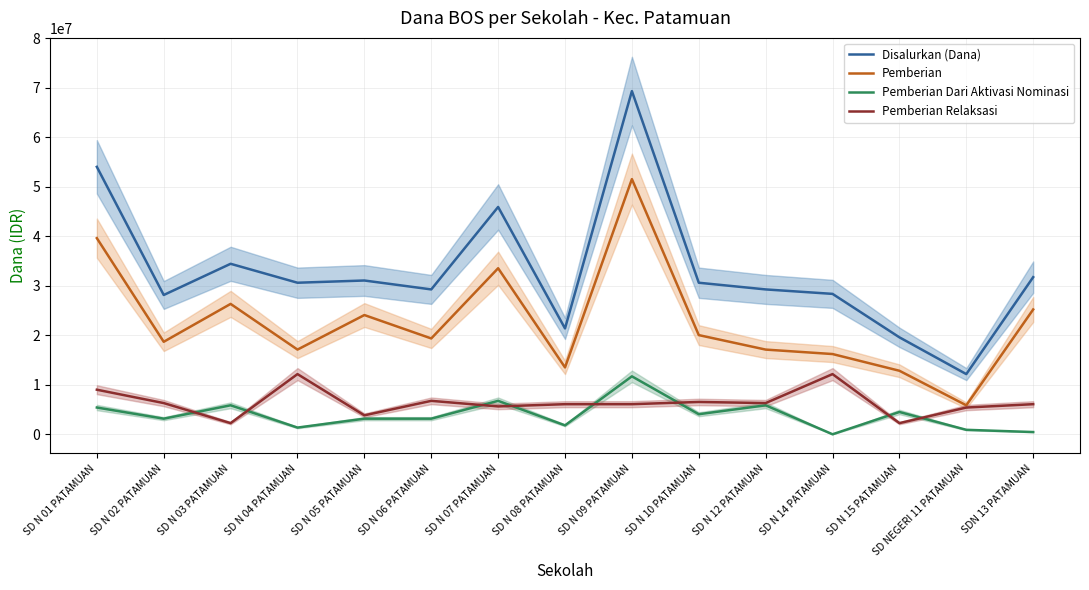

What position from the left is SD N 05 PATAMUAN?

5